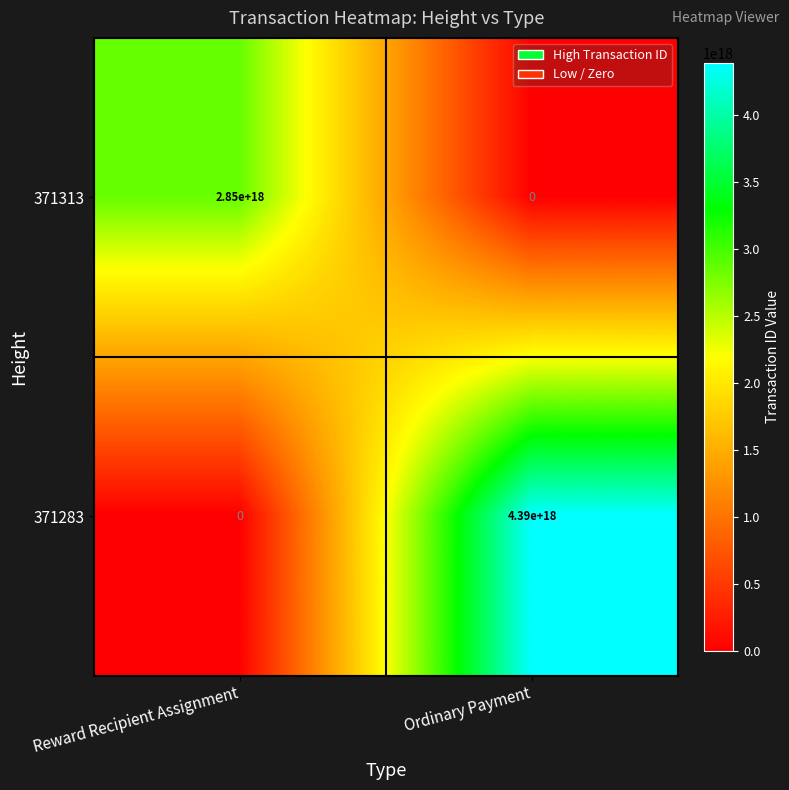

Which series has the largest total across all categories?

371283